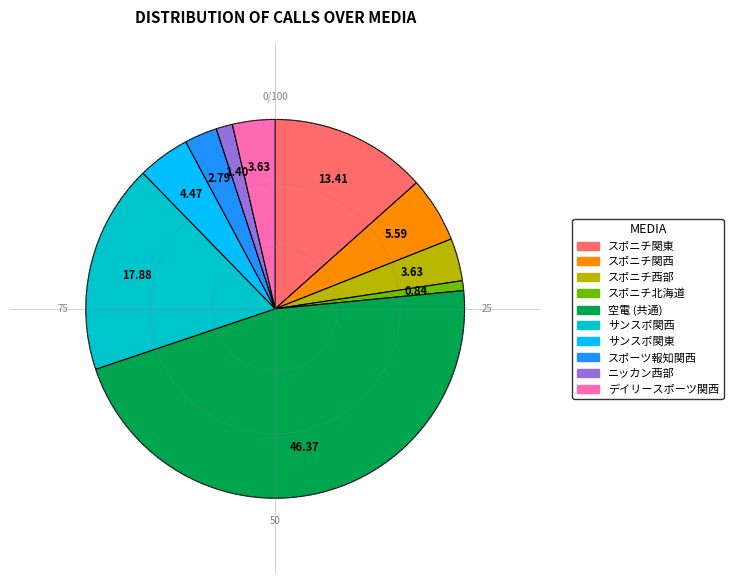

What is the smallest slice in the pie chart?

スポニチ北海道